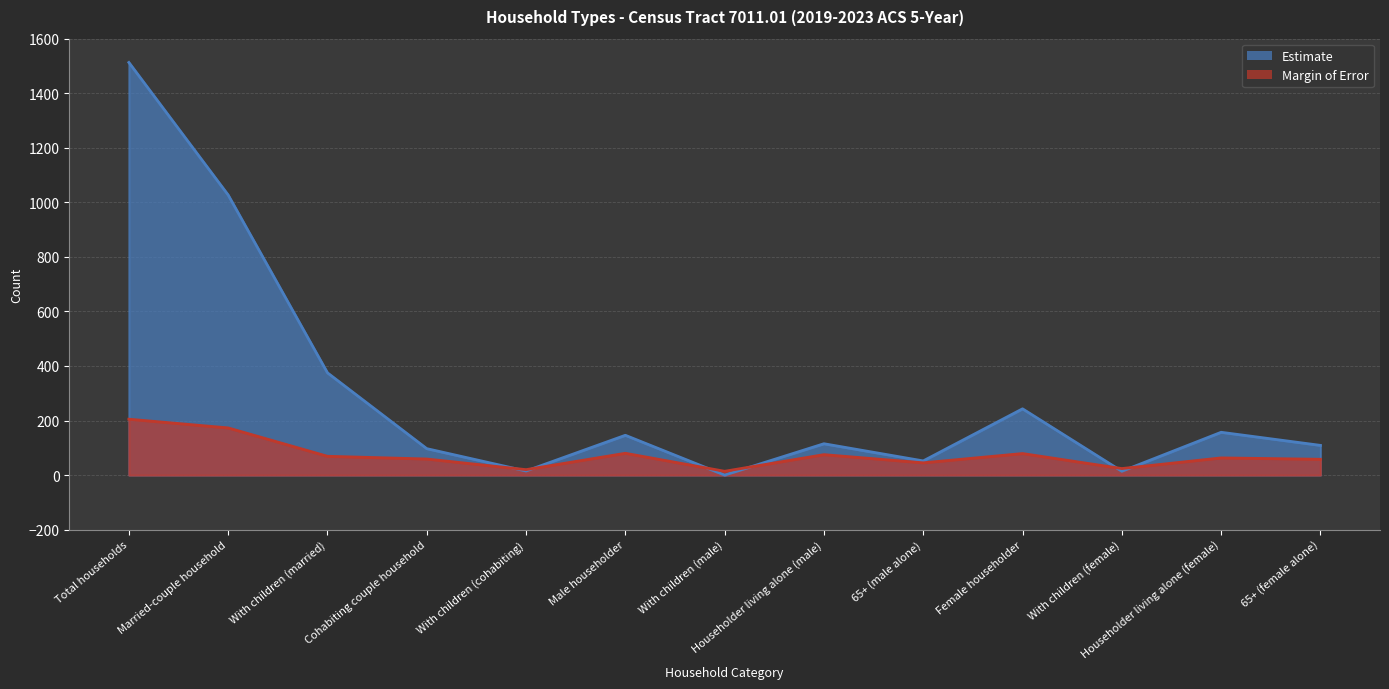

What position from the left is Cohabiting couple household?

4